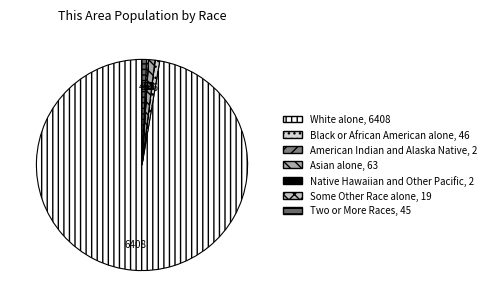

Which category has the biggest portion of the pie?

White alone